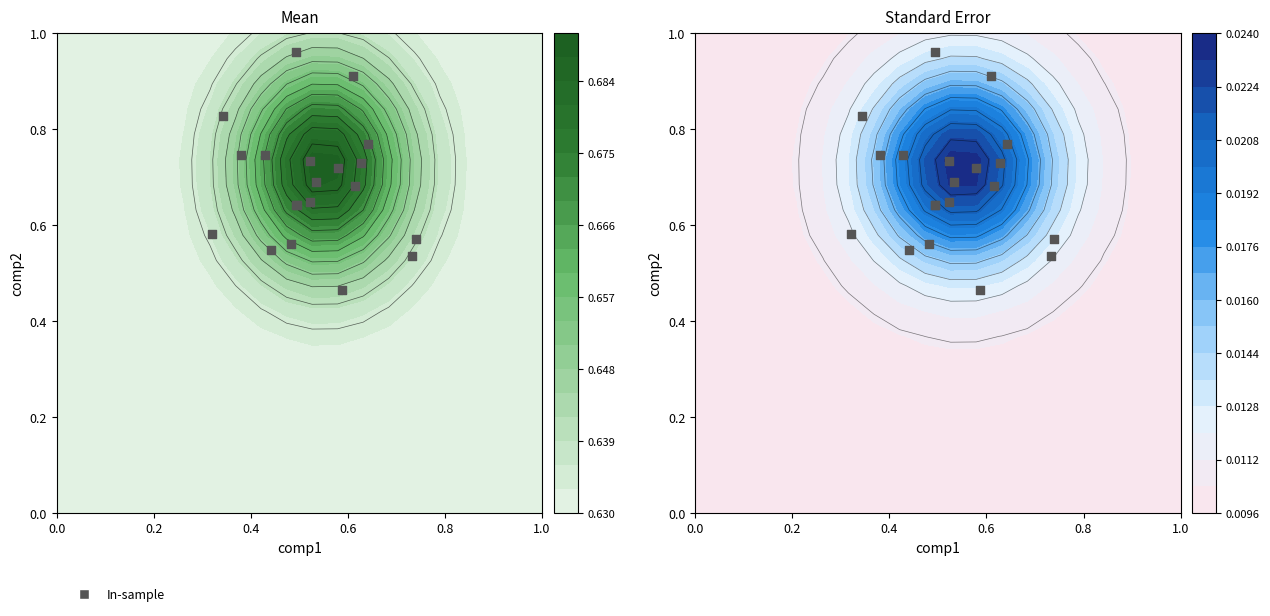

How many data points does each series have?

20